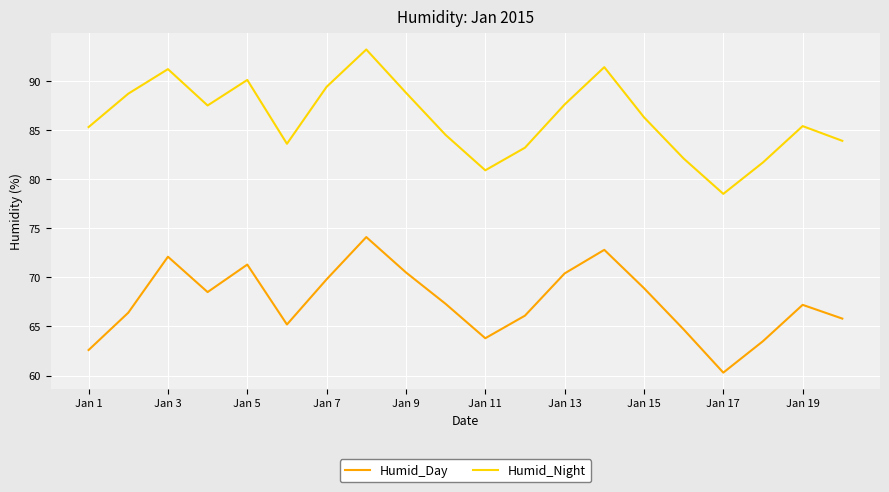

Which series has the largest total across all categories?

Humid_Night